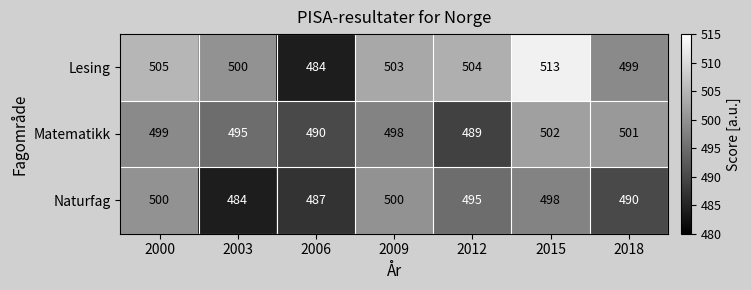

At how many categories does at least one series exceed 488?

7